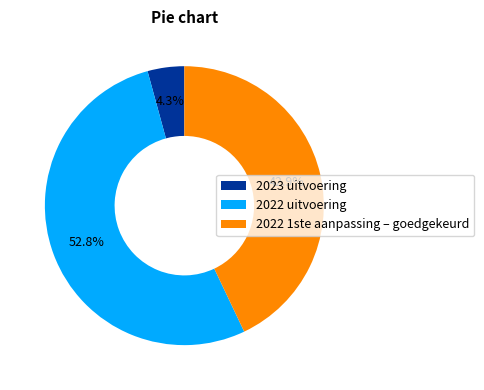

Which slice represents more than half of the pie?

2022 uitvoering